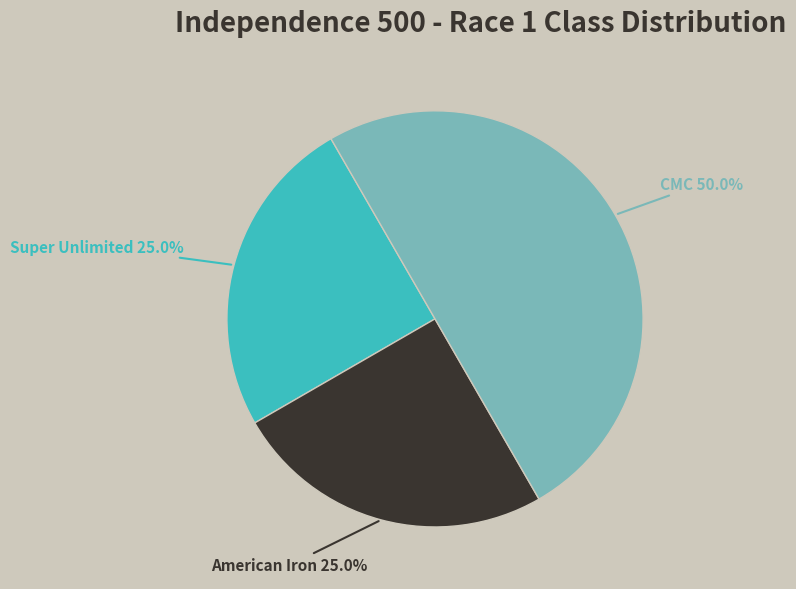

Does Super Unlimited account for over 50% of the chart?

No